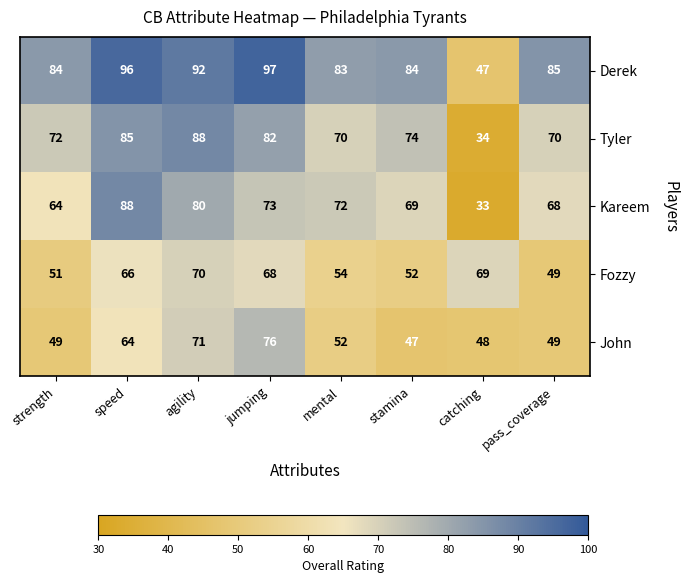

At which category is the sum across all series the highest?

agility